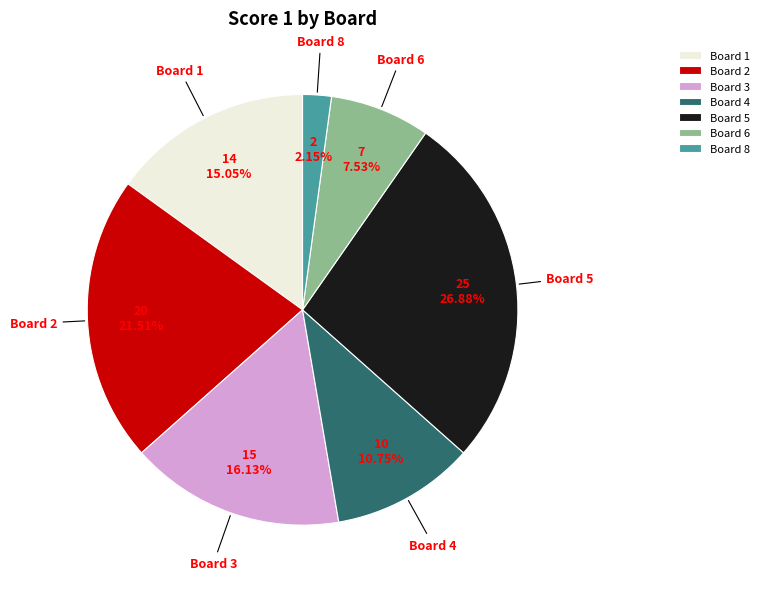

True or false: Board 2 accounts for 22% of the total.

True